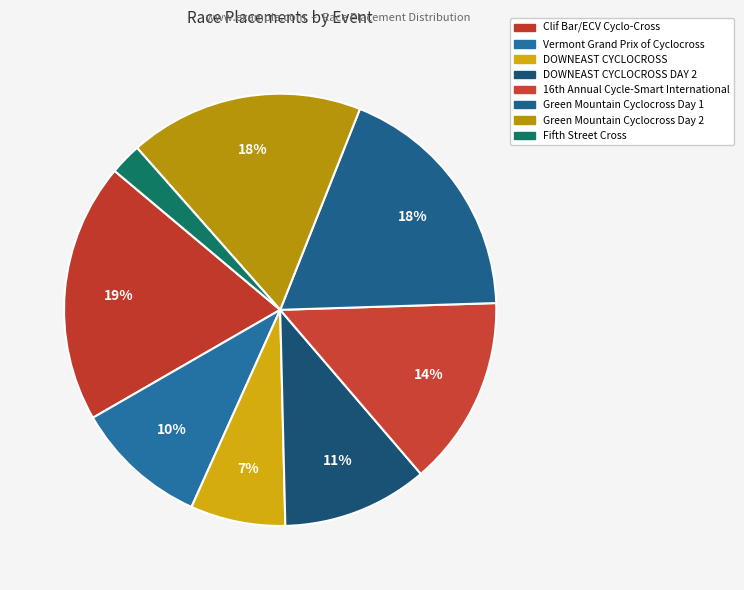

To the nearest percent, what is the average slice percentage?

12%